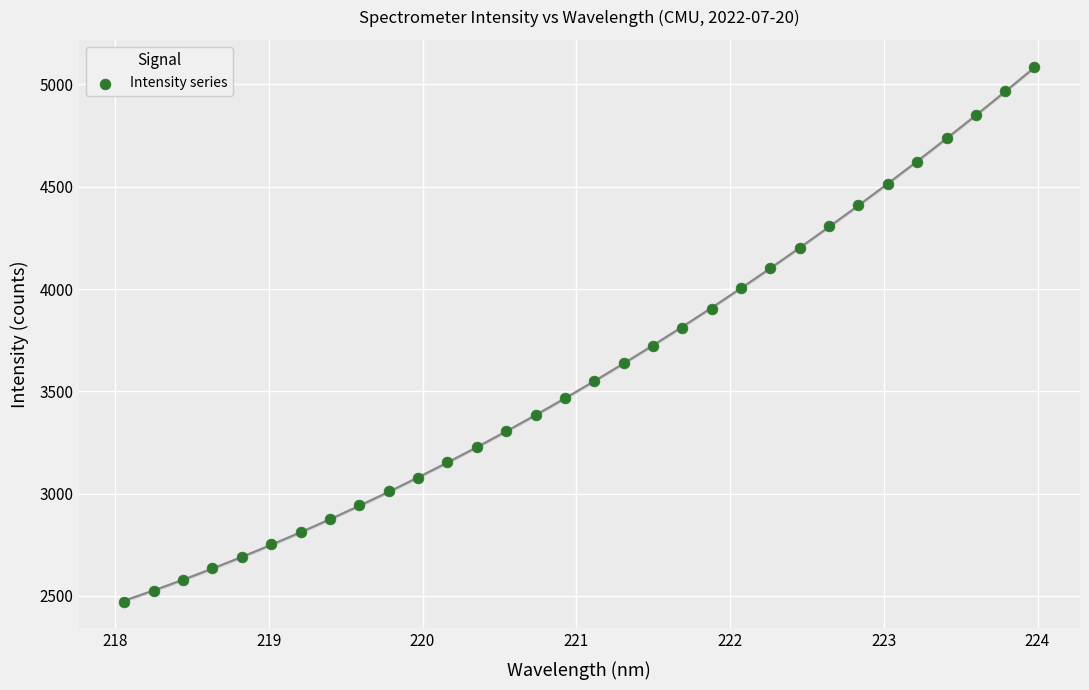

What is the range of X values (max minus min)?

5.9